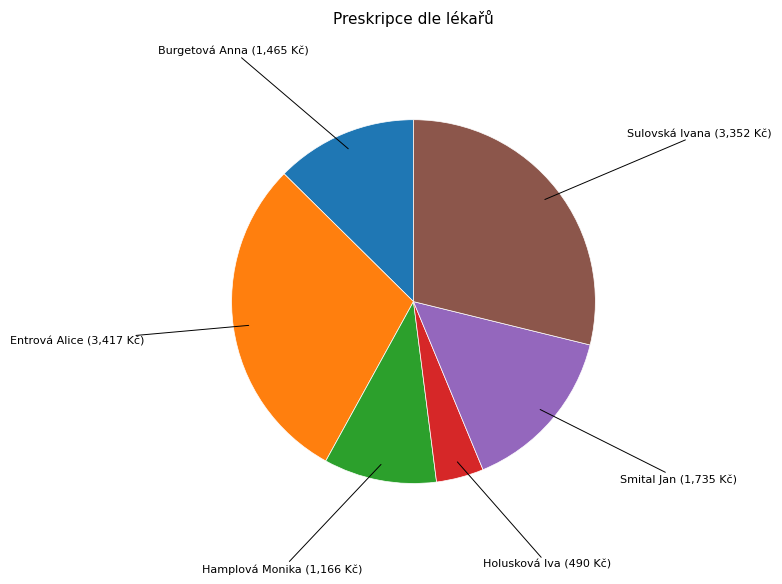

Does any single category account for the majority?

No